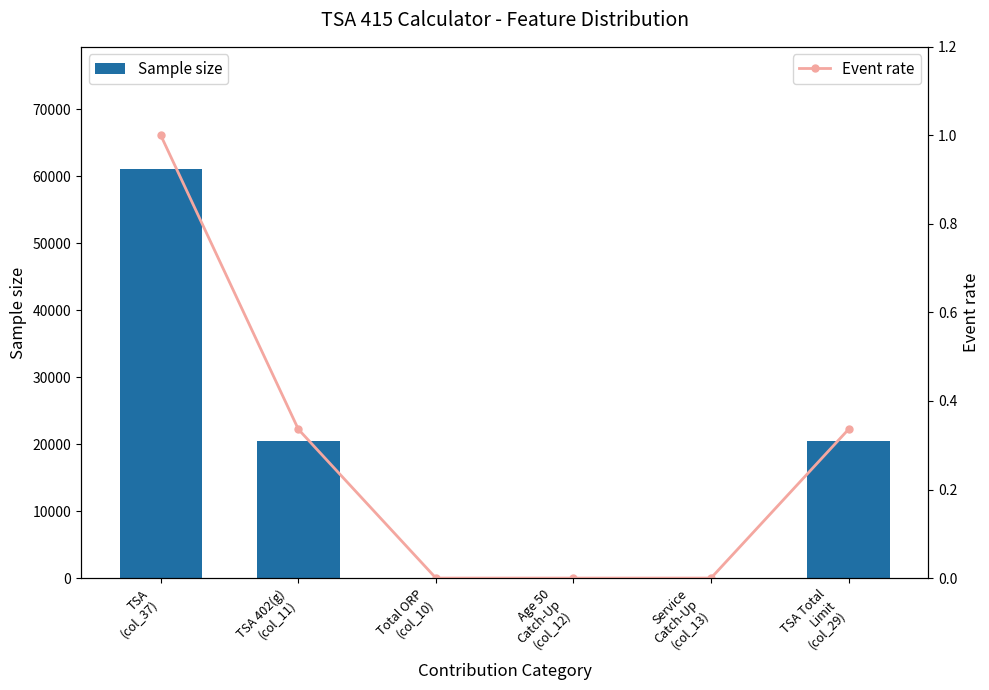

At Total ORP
(col_10), list the series in order from largest to smallest.

Sample size, Event rate